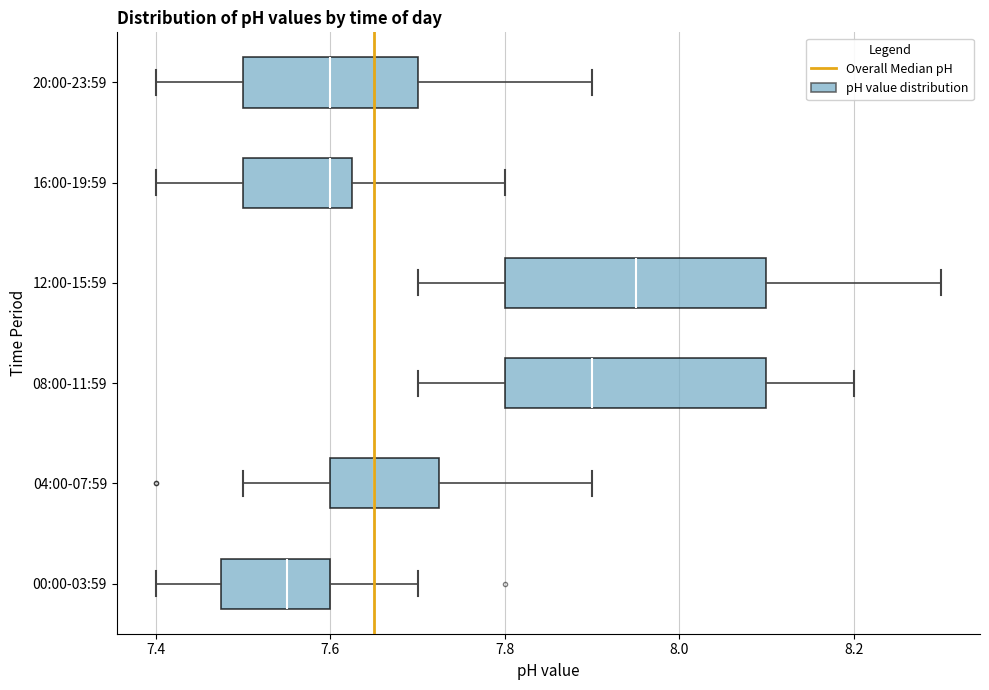

Which box has the furthest to the right median line?

12:00-15:59